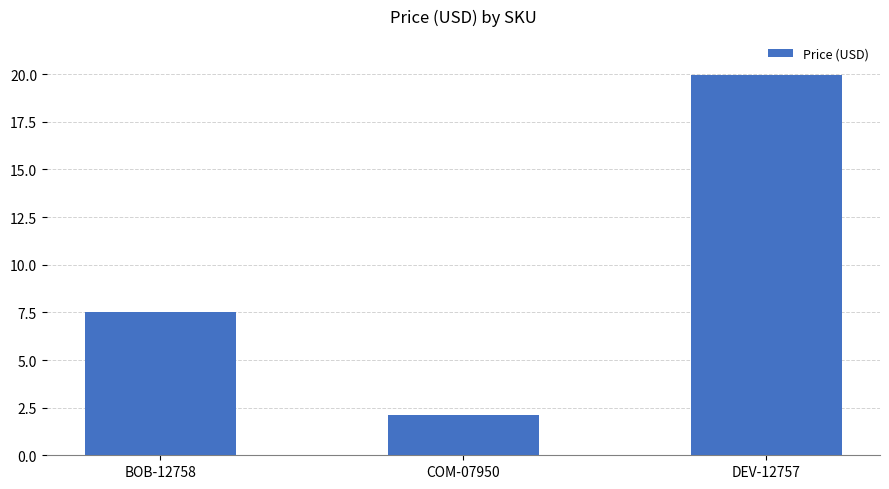

Which category has the lowest value across all series?

COM-07950